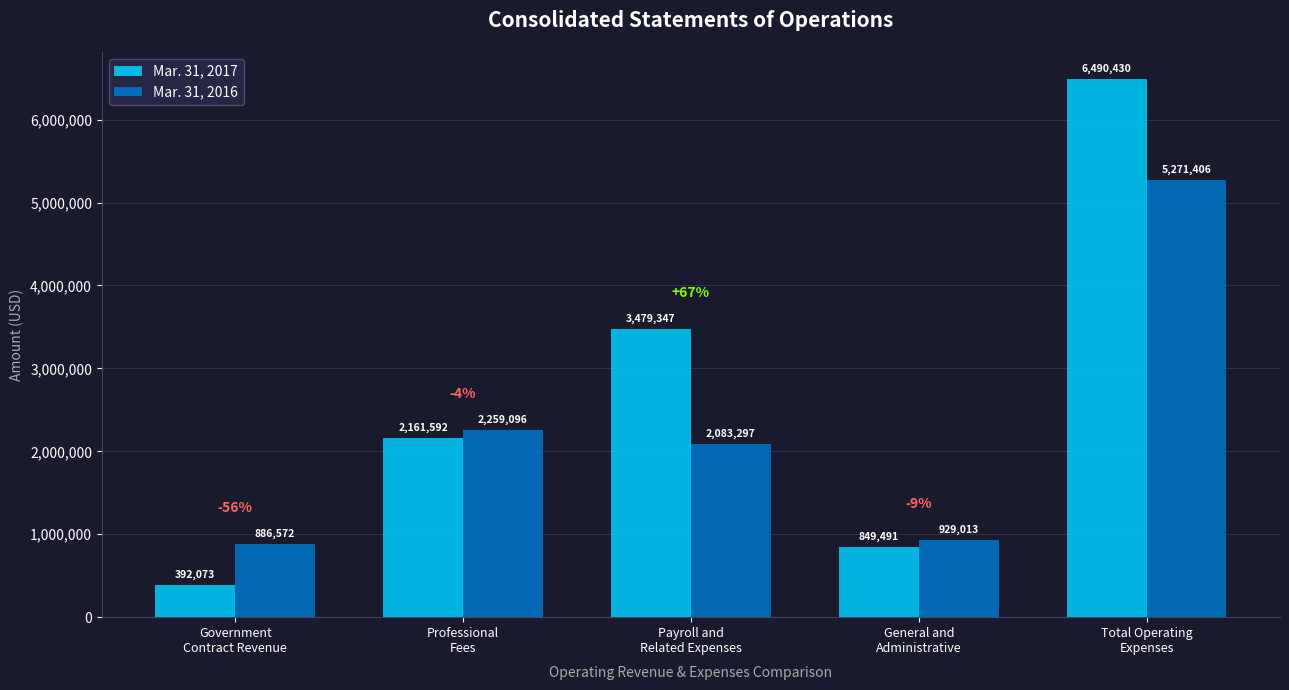

Which series changed the most between Payroll and
Related Expenses and Total Operating
Expenses?

Mar. 31, 2016